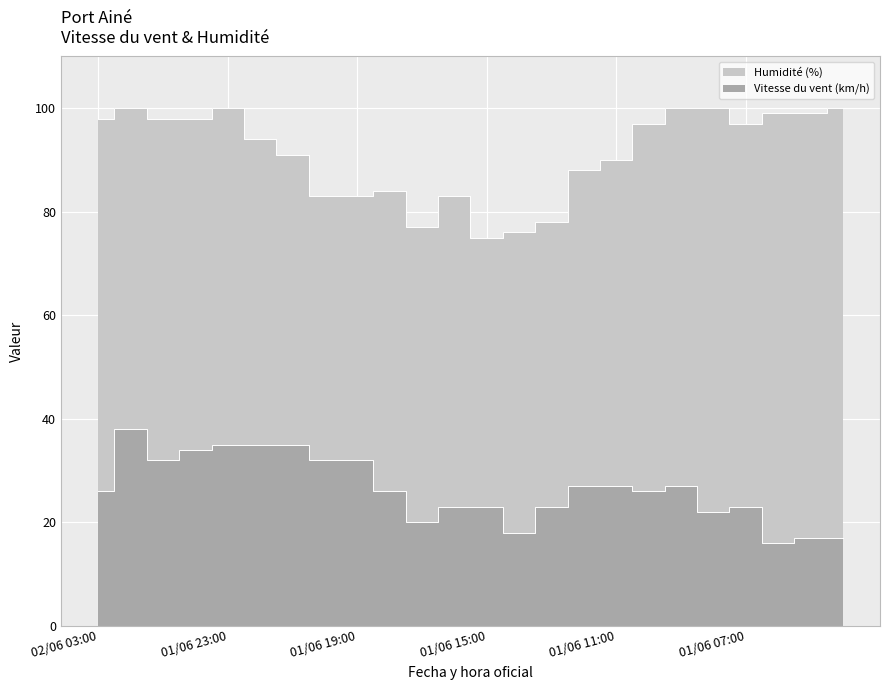

What is the value of the Humidité (%) point at the 11th from the left?

77